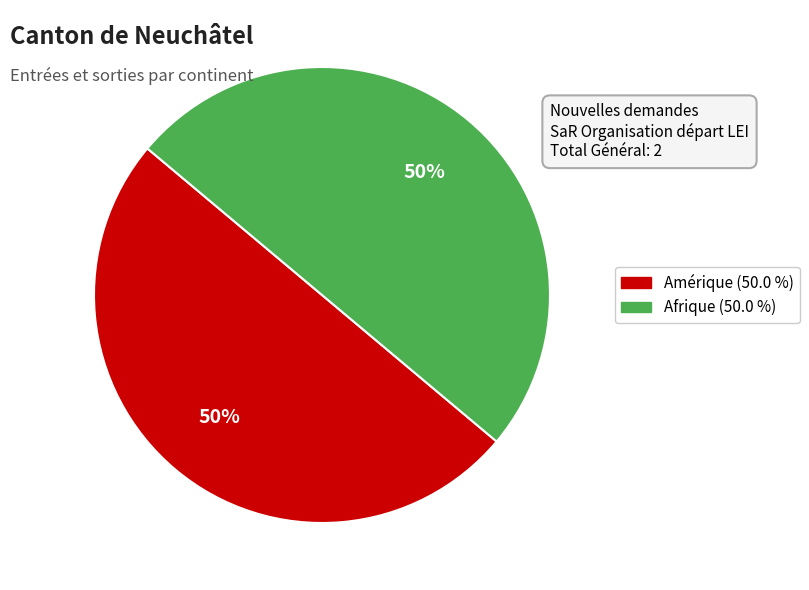

To the nearest percent, what is the average slice percentage?

50%